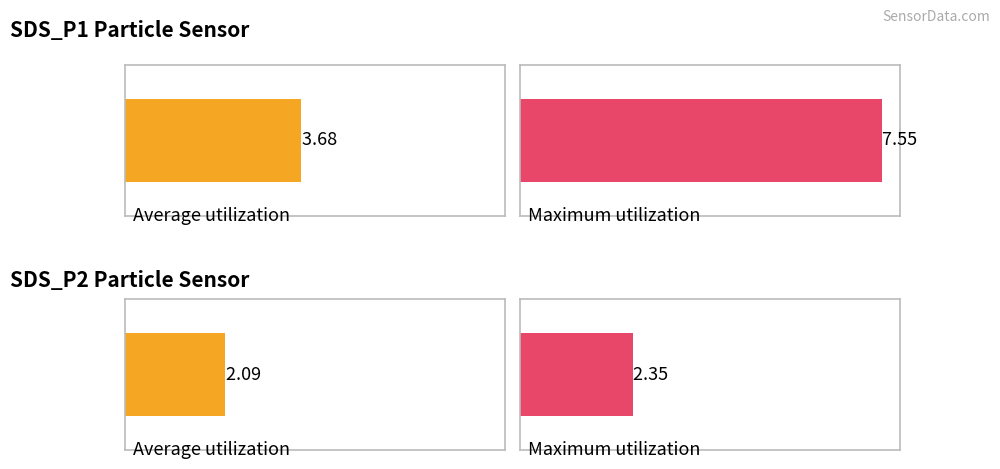

The SDS_P2 series shows 0.8 at 00:03. True or false?

False